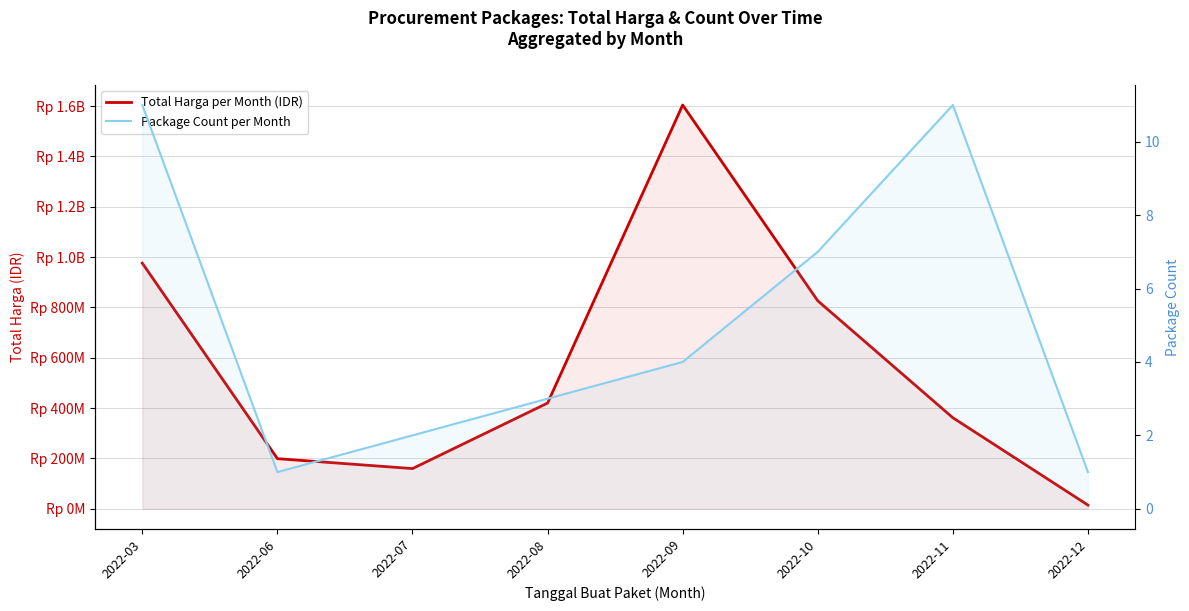

Which series has the widest spread of values?

Total Harga per Month (IDR)